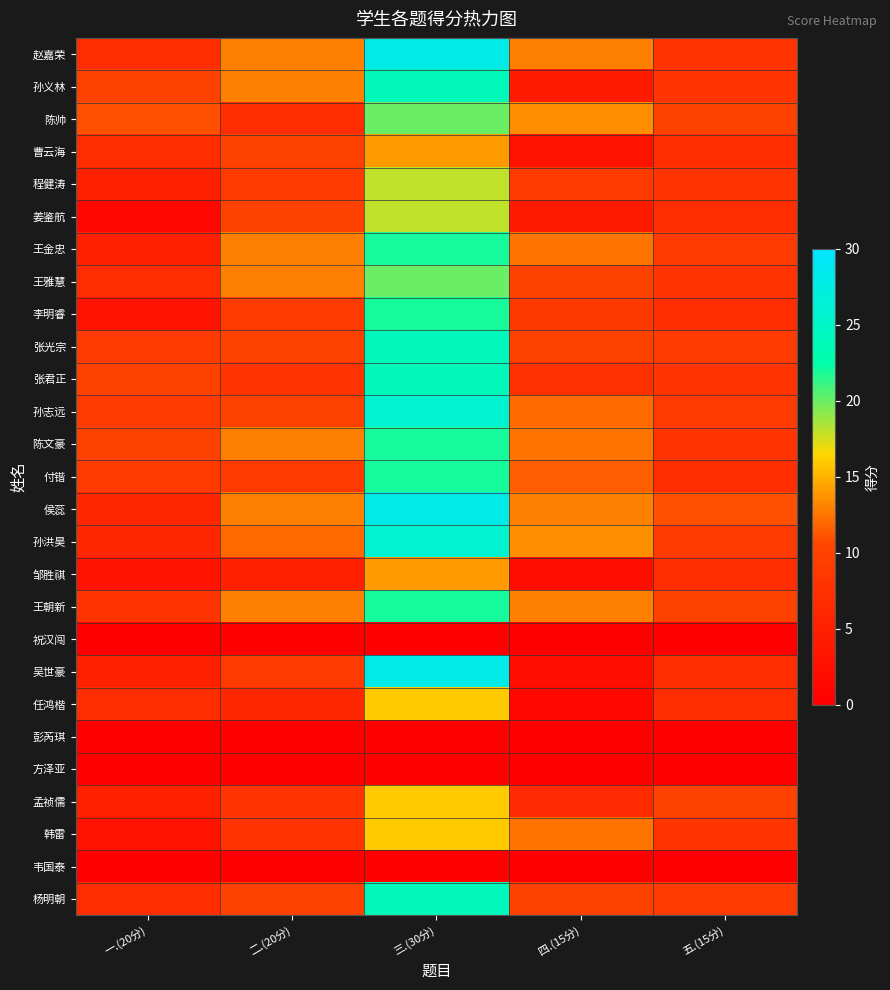

At which category is the sum across all series the highest?

三.(30分)